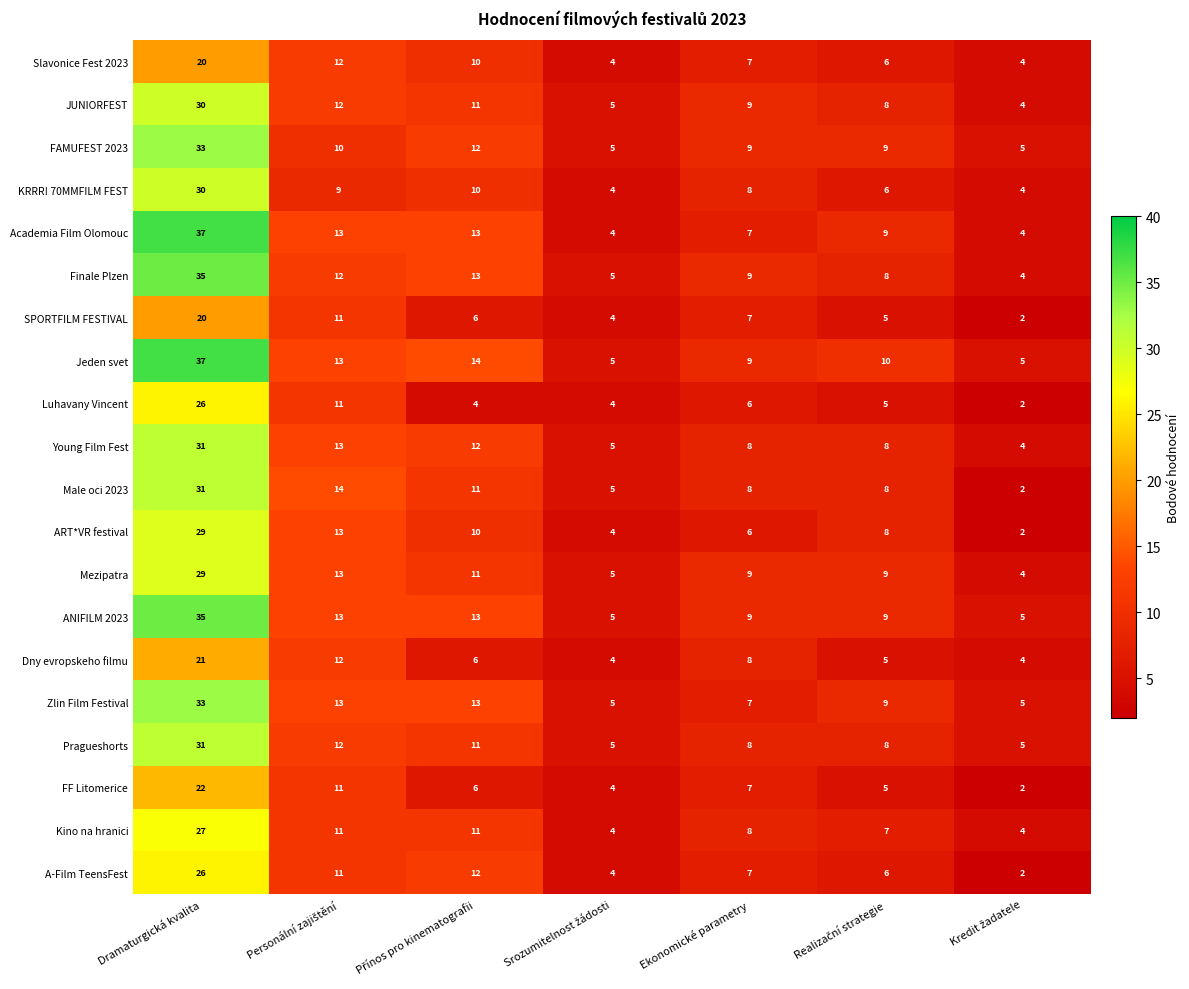

Where does the SPORTFILM FESTIVAL series first go above 6?

Dramaturgická kvalita